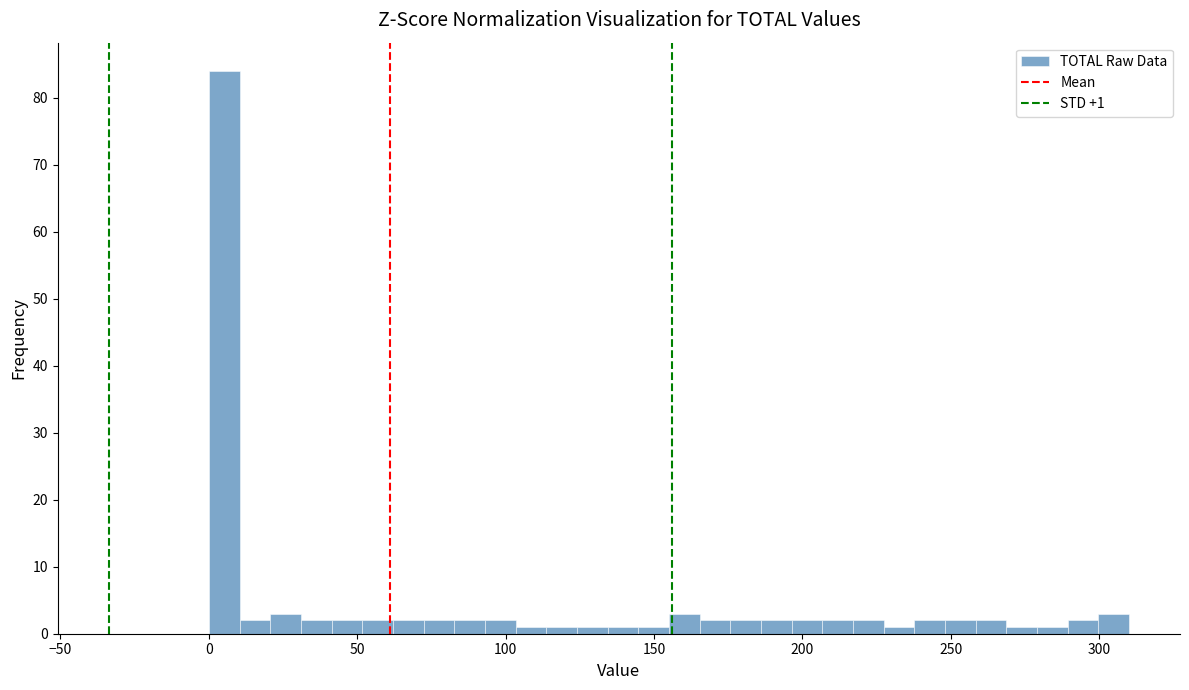

Read against the x-axis, roughly where is the centre of the tallest bar?

5